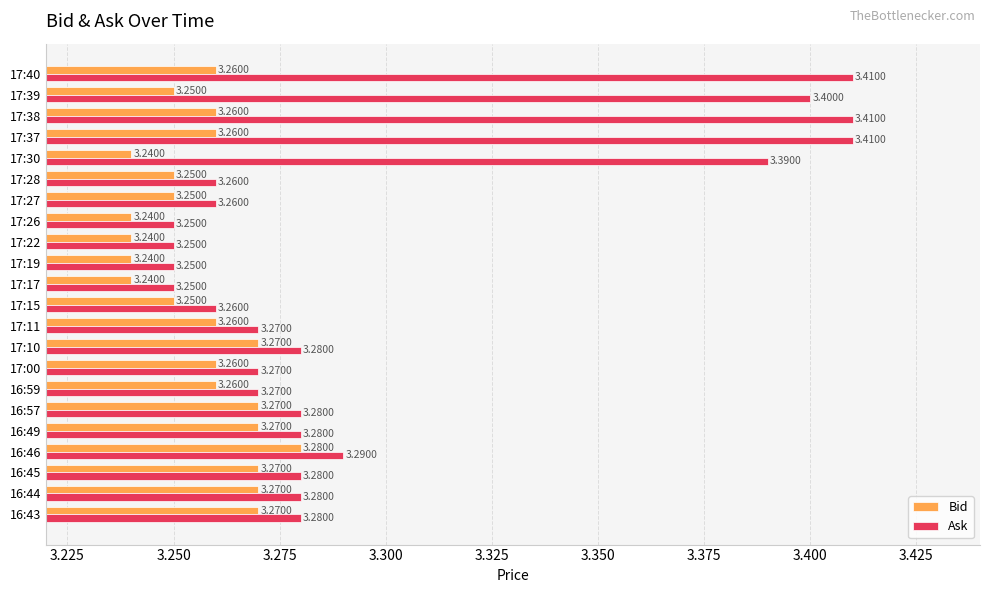

At 17:28, list the series in order from largest to smallest.

Ask, Bid